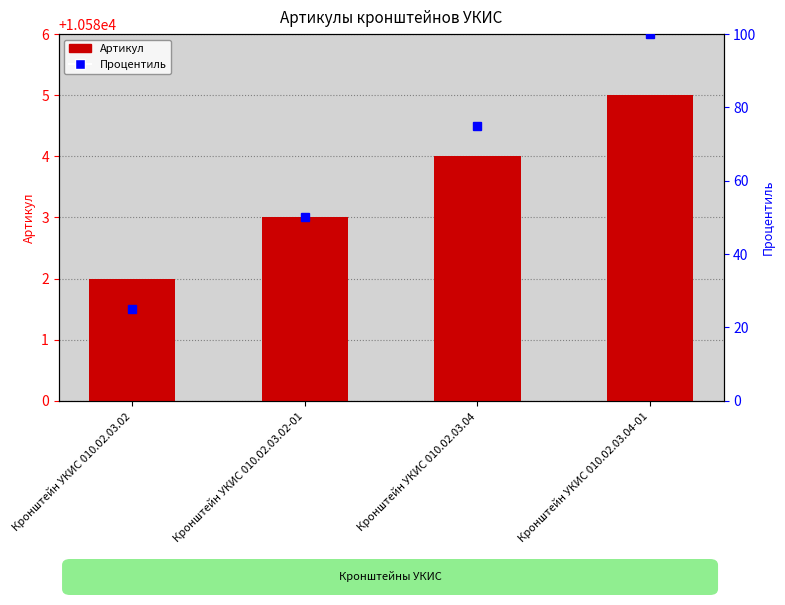

What is the sum of all Процентиль values?

250